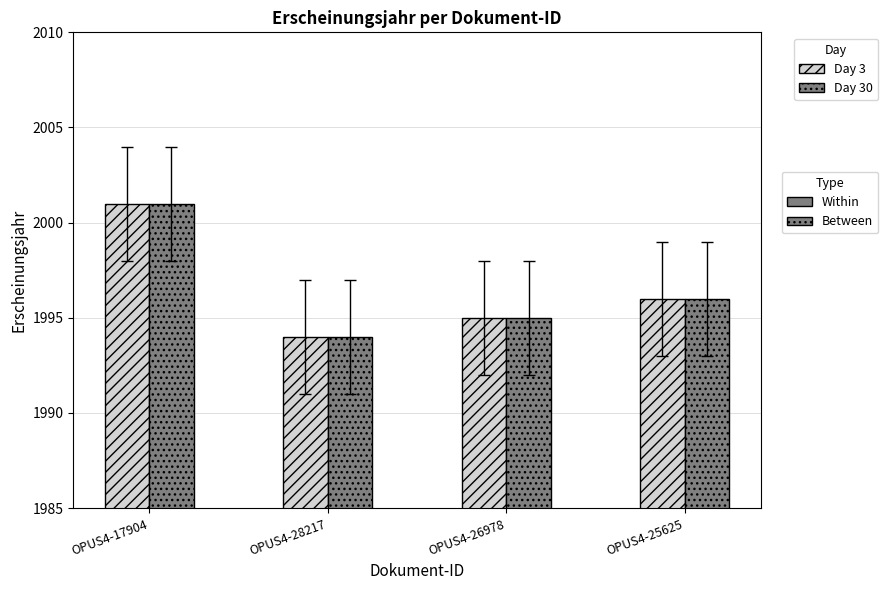

How many bars are there in each group?

2